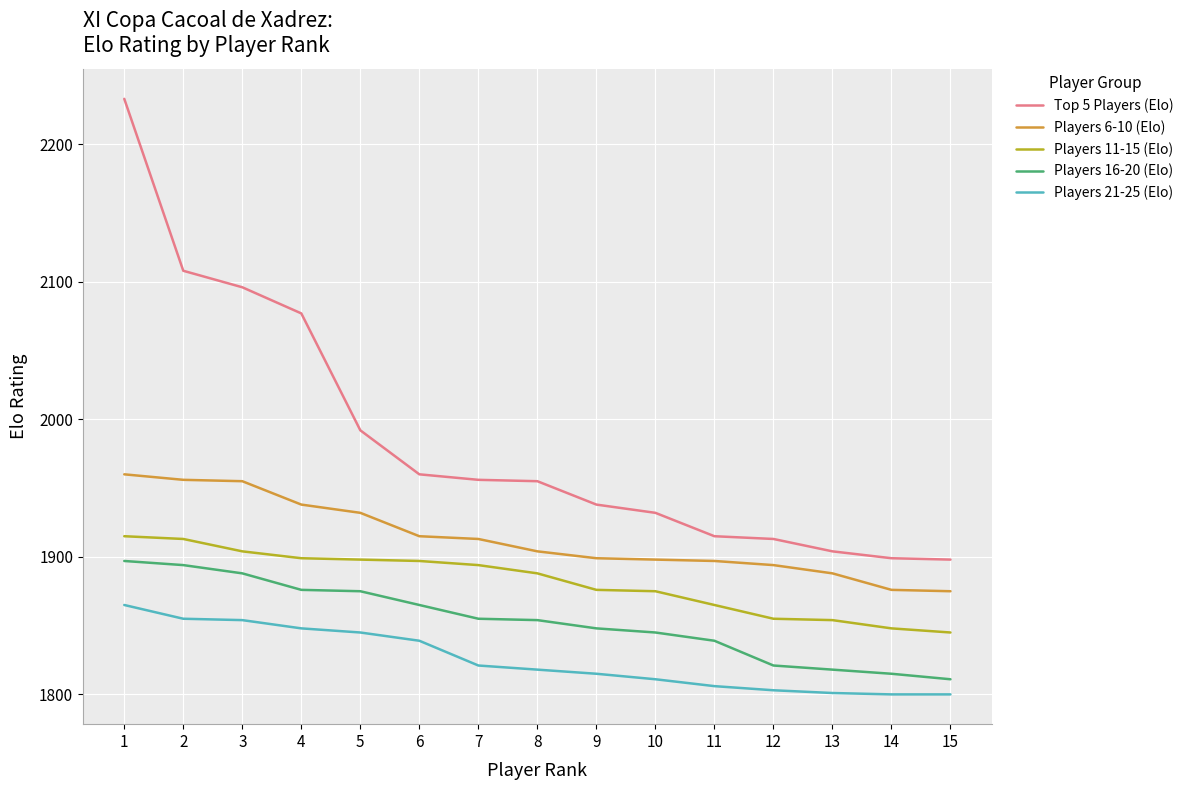

What is the sum of the Top 5 Players (Elo) values at 4 and 15?

3975